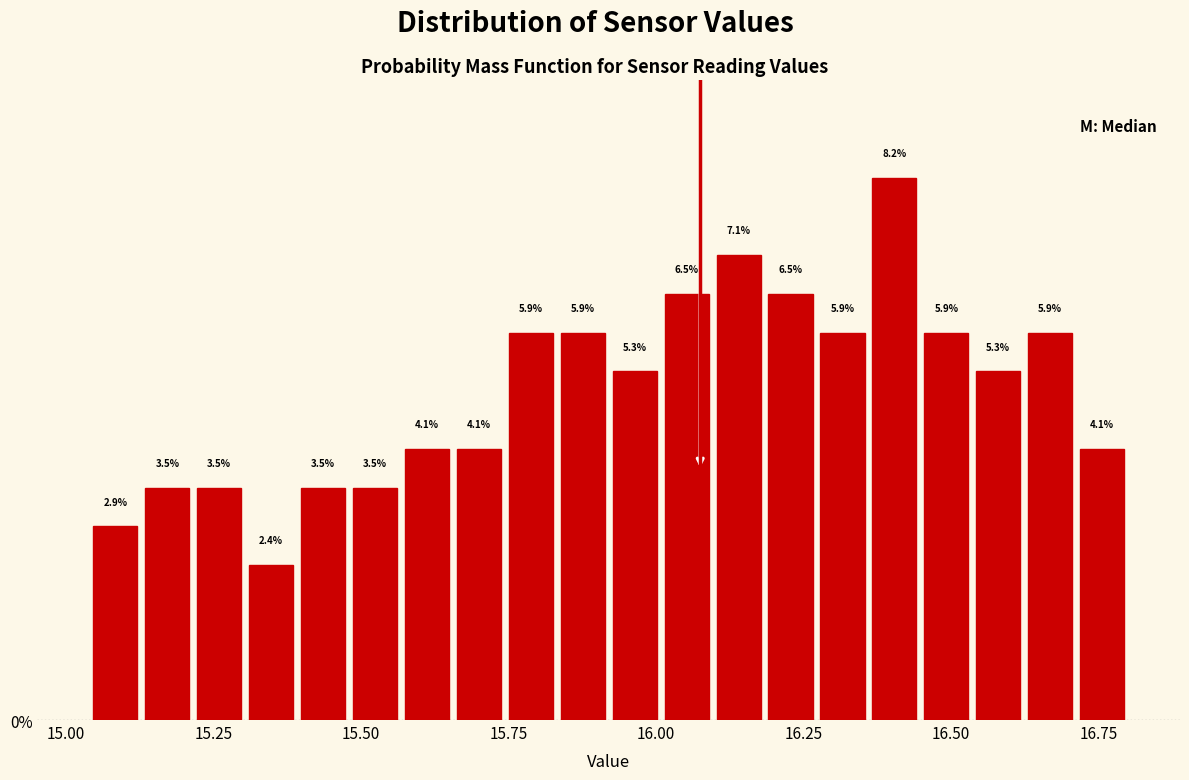

Around what value on the x-axis is the tallest bar? Give the approximate position of its centre, as read against the axis.

16.40